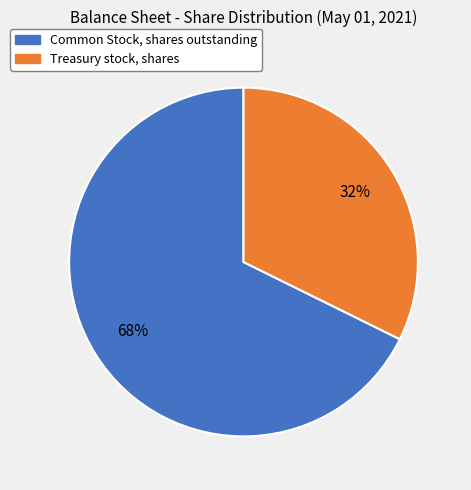

True or false: Common Stock, shares outstanding accounts for 68% of the total.

True